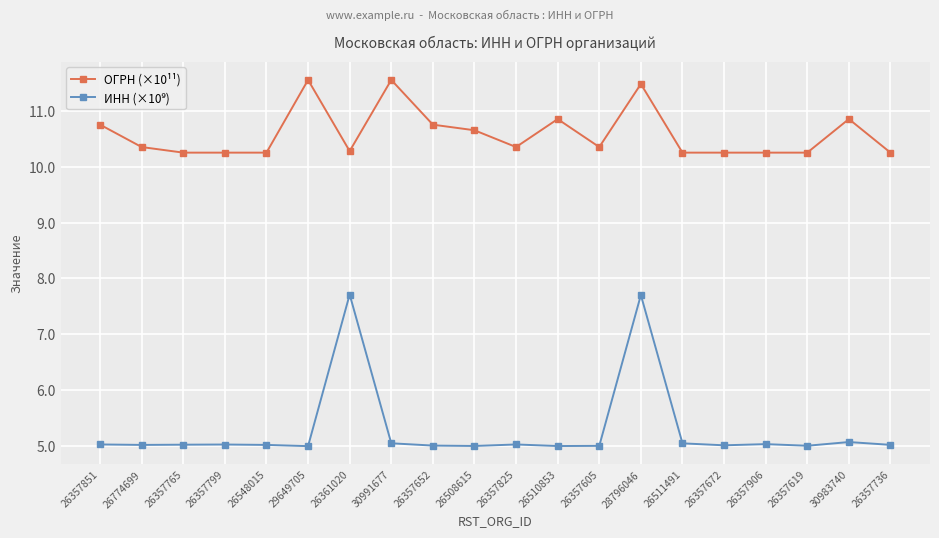

What is the label of the 8th point from the left?

30991677